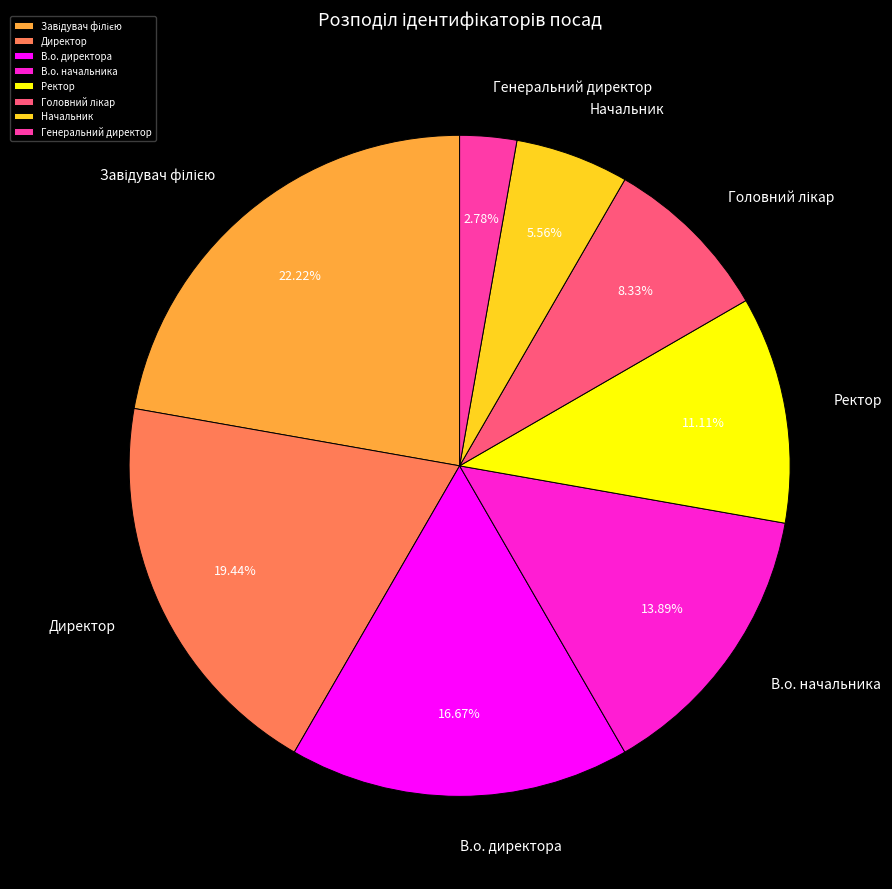

Is it true that В.о. директора is 22% of the pie?

False